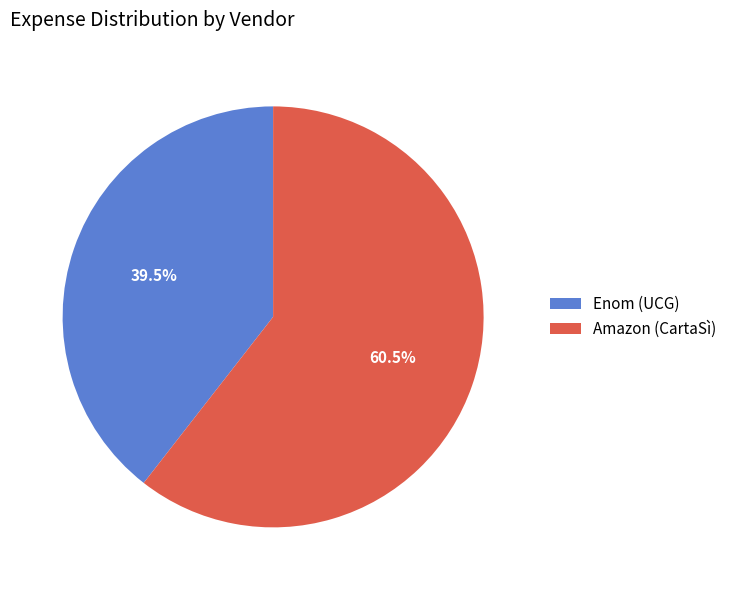

The Amazon (CartaSì) slice represents 50% of the pie. True or false?

False